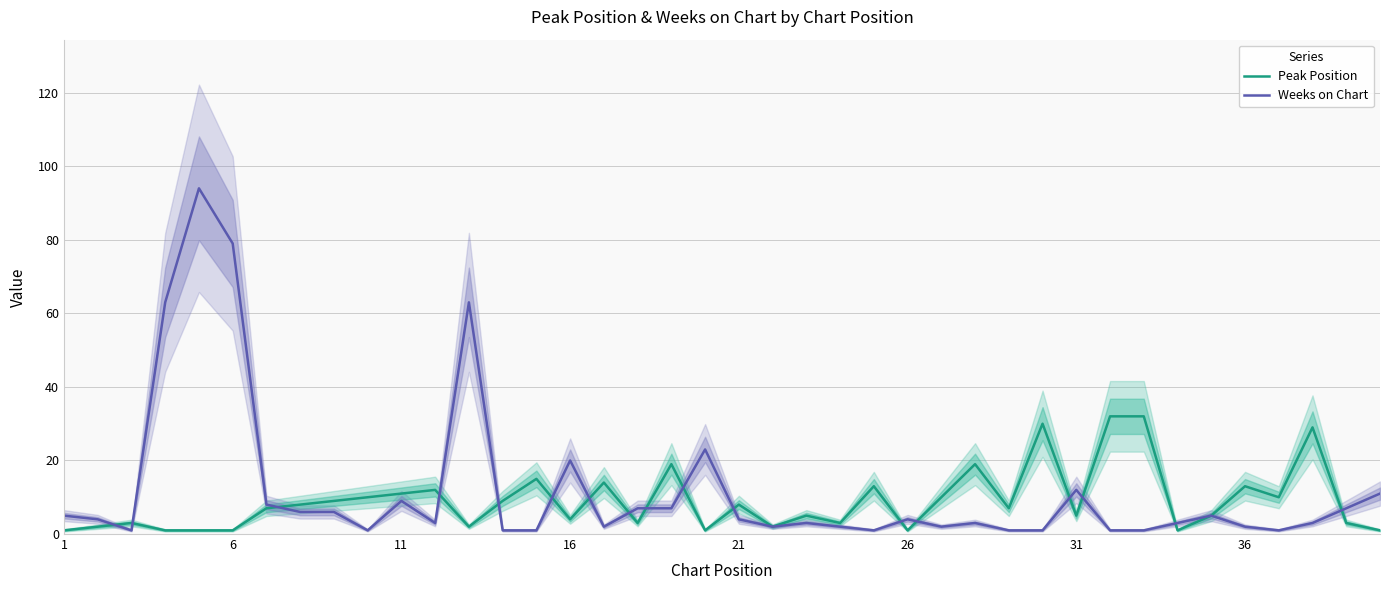

True or false: Peak Position and Weeks on Chart intersect in this chart.

True